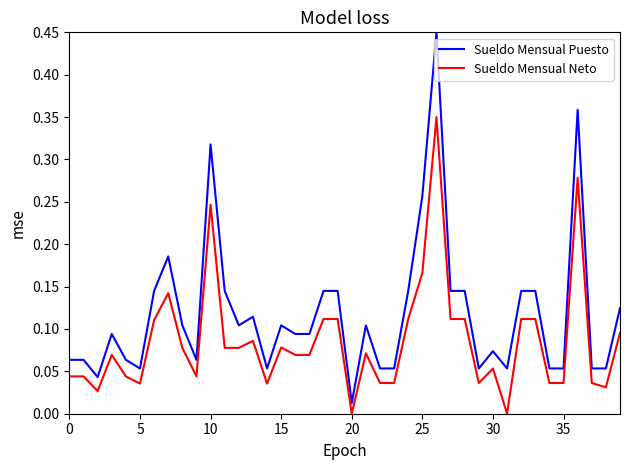

True or false: Sueldo Mensual Puesto has more than 2 interior local peaks.

True